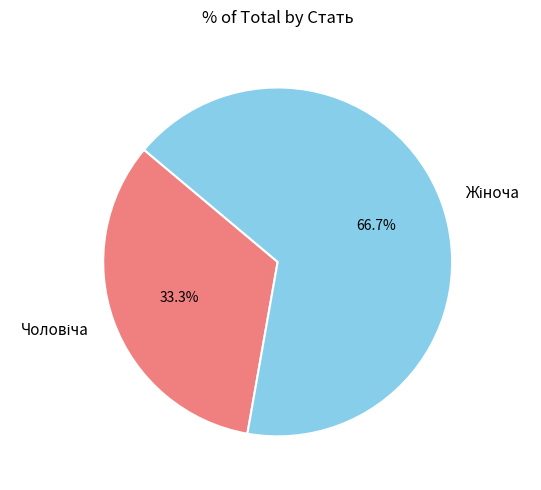

How many segments does this pie chart have?

2